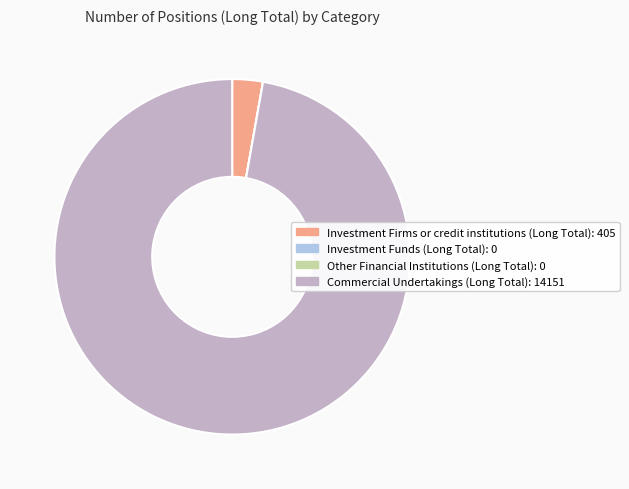

Between Investment Firms or credit institutions (Long Total): 405 and Commercial Undertakings (Long Total): 14151, which is larger?

Commercial Undertakings (Long Total): 14151